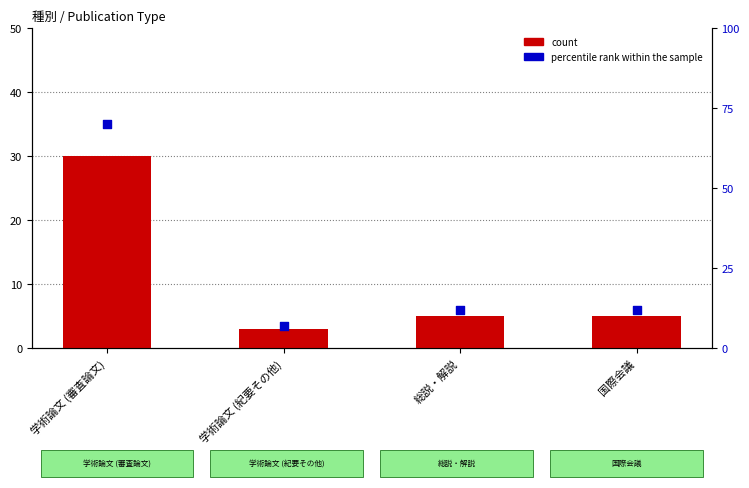

Which series has the largest total across all categories?

percentile rank within the sample